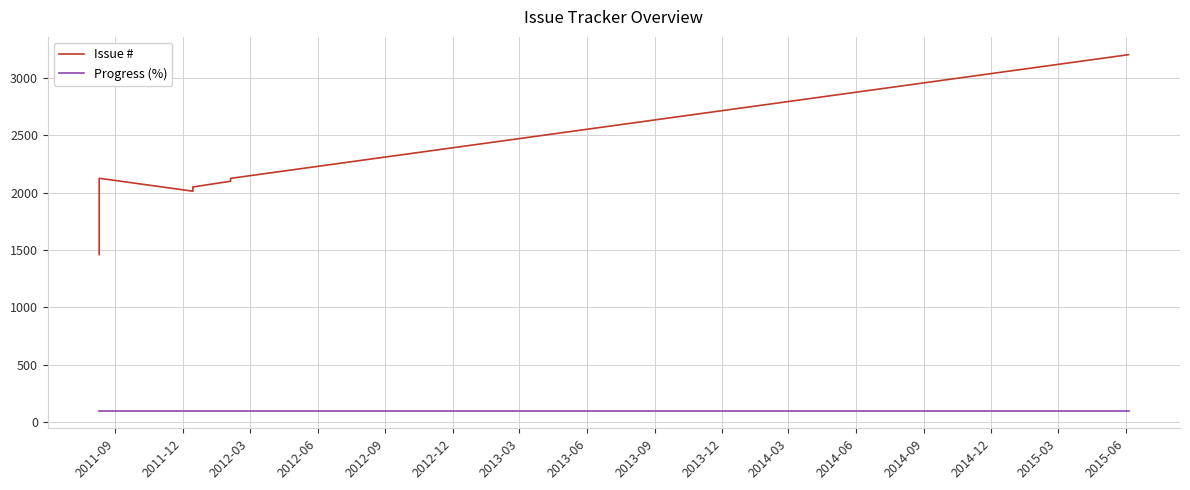

What is the approximate value of Progress (%) at 2012-03?

100